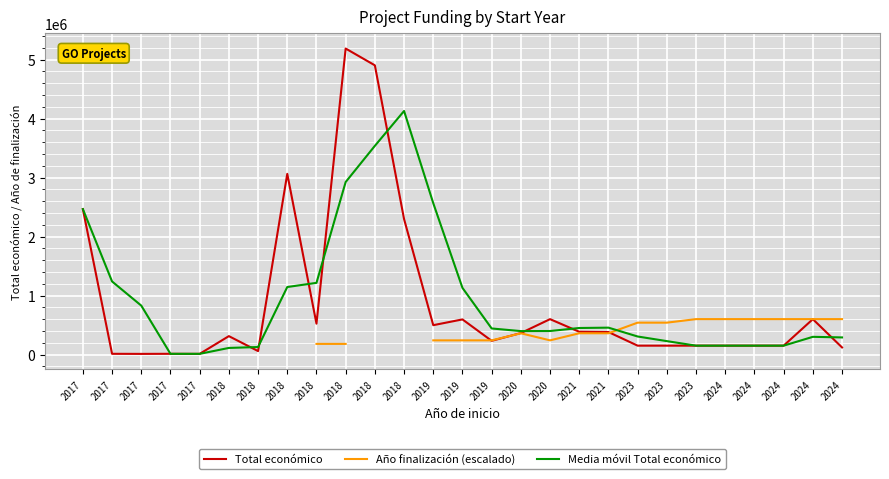

The Media móvil Total económico series shows 1707316.5 at 2018. True or false?

False